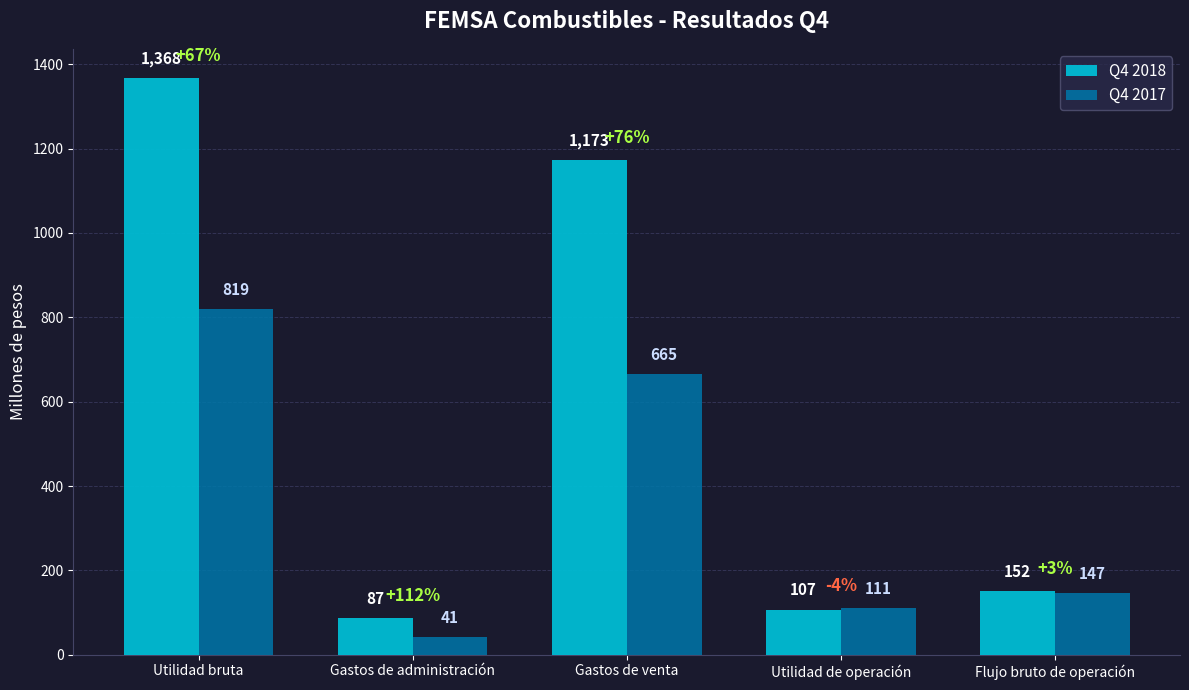

What are all the series names shown in the legend?

Q4 2018, Q4 2017